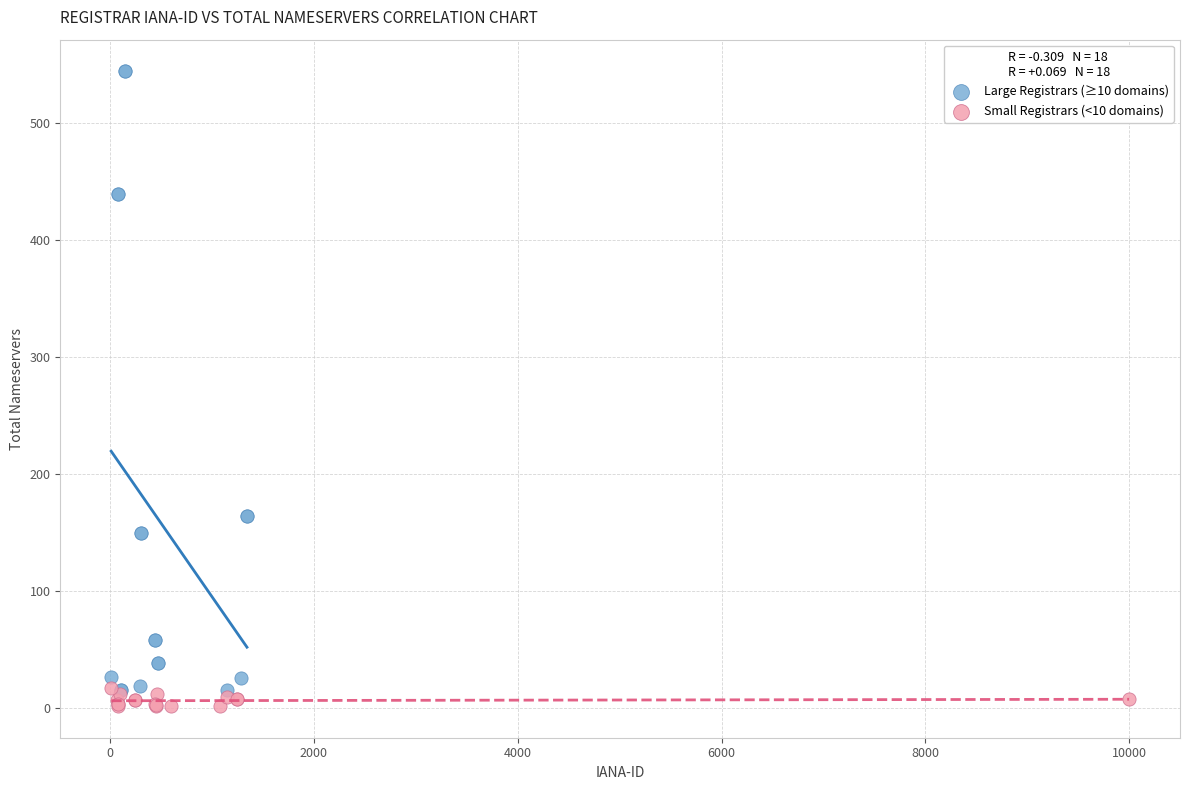

What are all the series names shown in the legend?

Large Registrars (≥10 domains), Small Registrars (<10 domains)